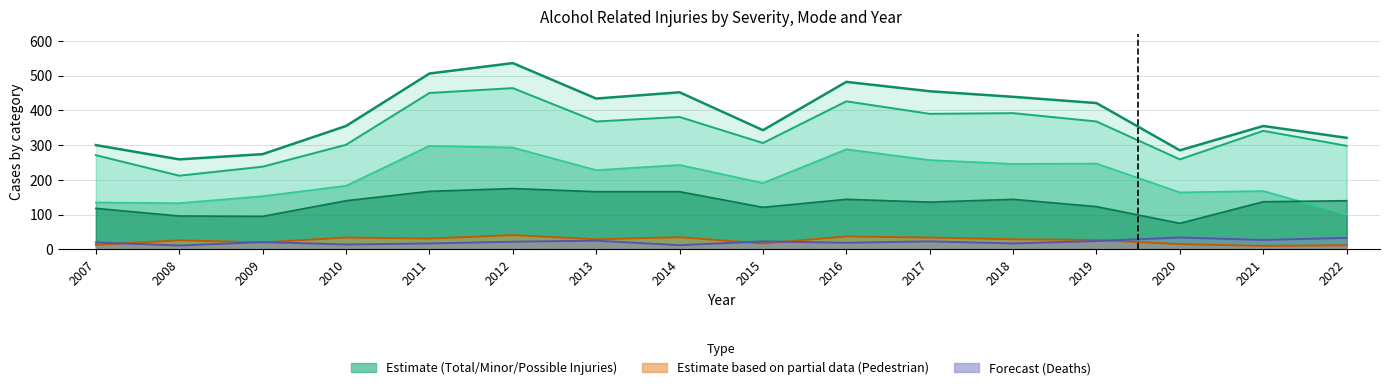

What is the maximum value for Total Motorist Injuries?

464